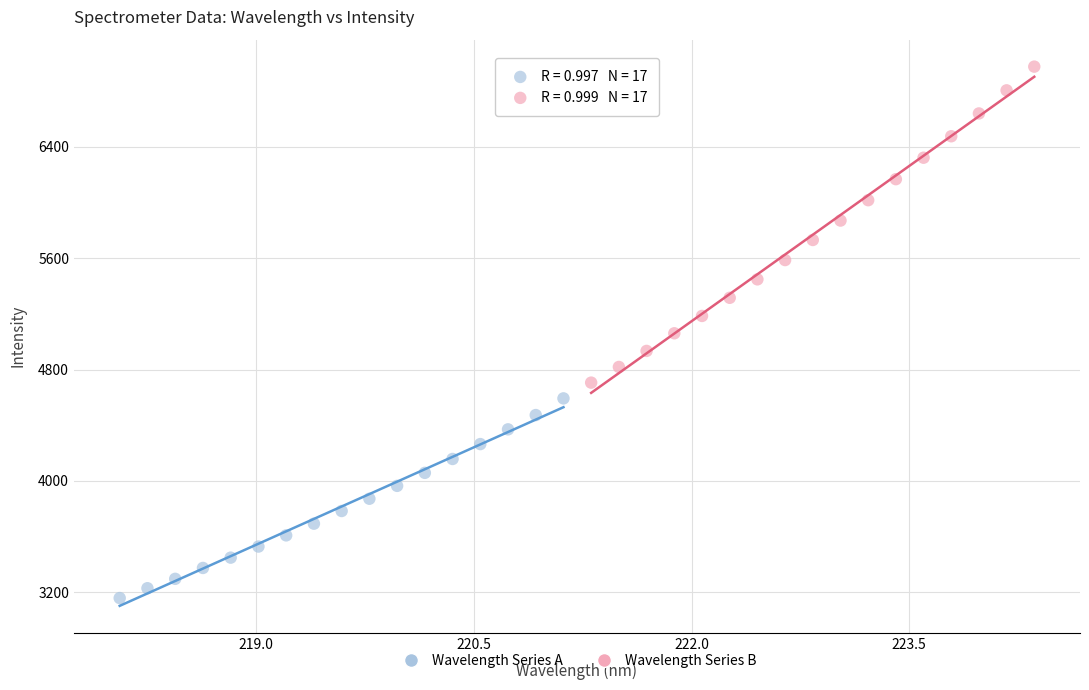

Which series reaches the minimum Y coordinate?

Wavelength Series A